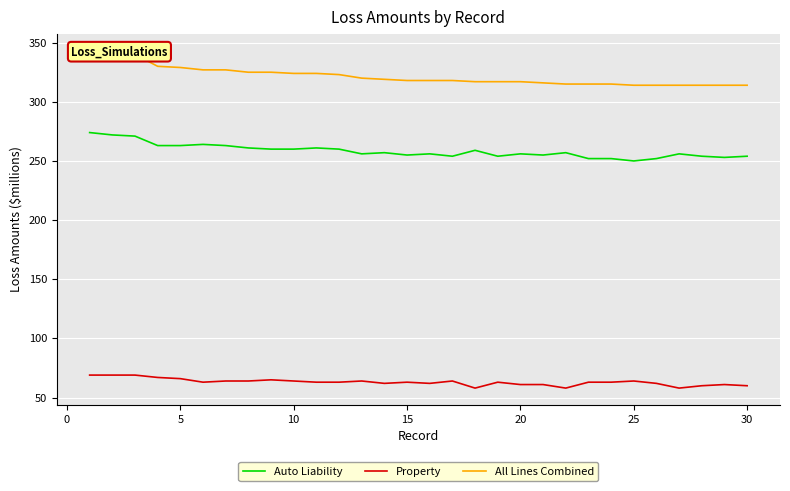

Which series has the widest spread of values?

All Lines Combined